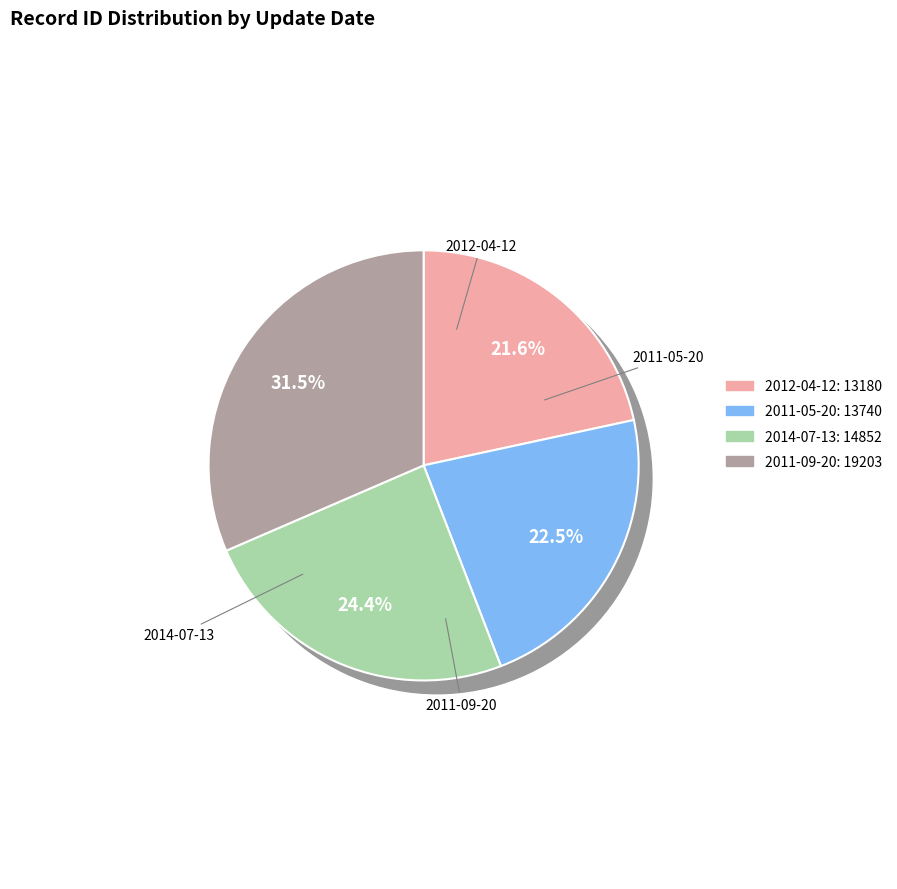

Between 2012-04-12 and 2011-09-20, which is larger?

2011-09-20